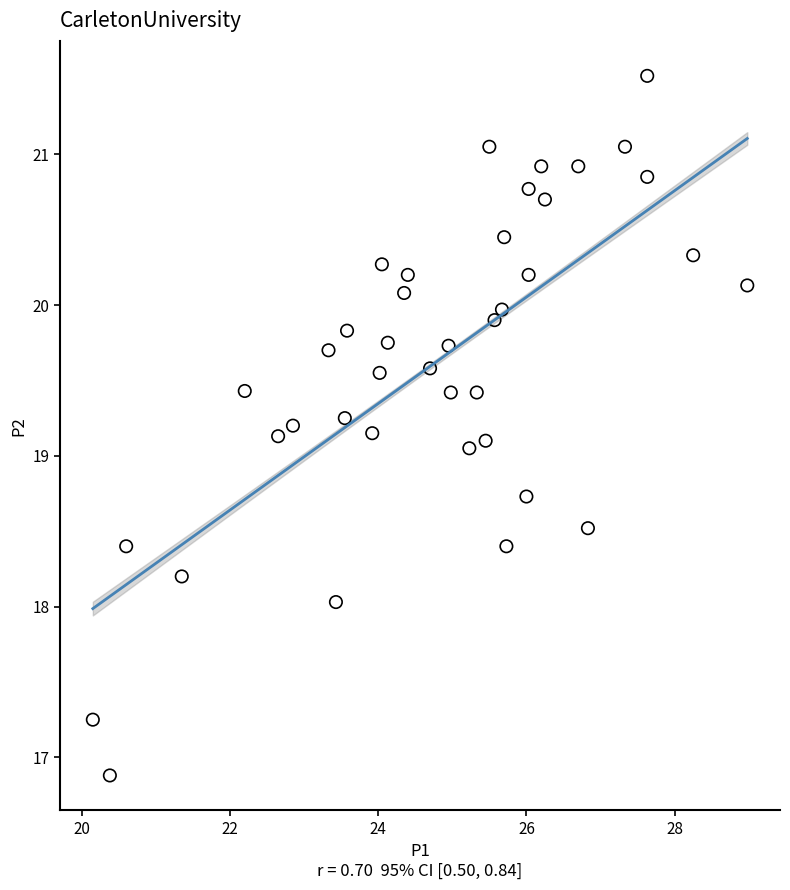

What is the range of X values (max minus min)?

8.8